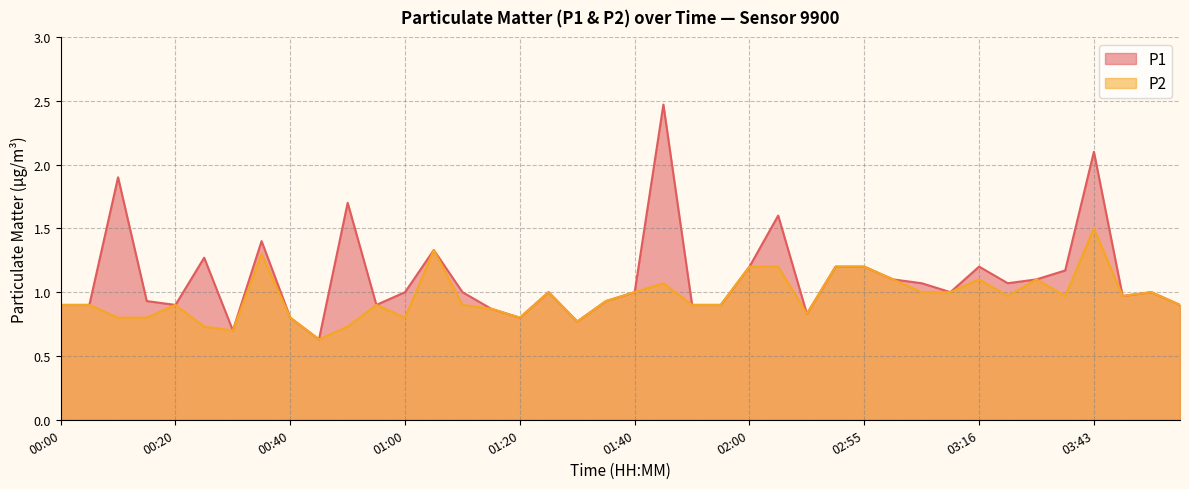

Between 01:10 and 01:55, which series saw the biggest shift?

P1